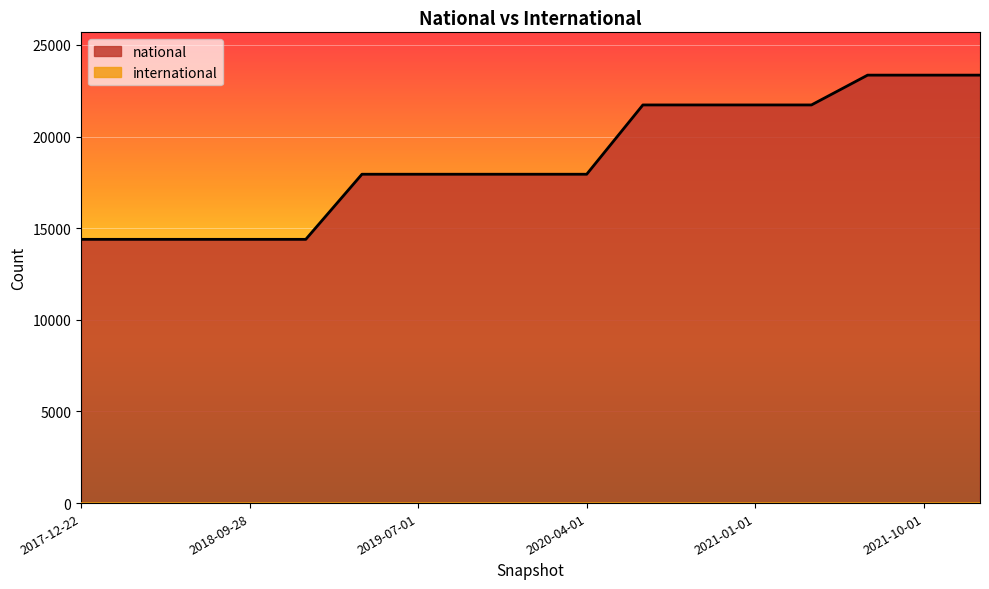

List the labels in order of value, smallest first.

2017-12-22, 2018-04-09, 2018-07-11, 2018-09-28, 2019-01-01, 2019-04-06, 2019-07-01, 2019-10-09, 2020-01-01, 2020-04-01, 2020-07-01, 2020-10-01, 2021-01-01, 2021-04-01, 2021-07-01, 2021-10-01, 2022-01-01